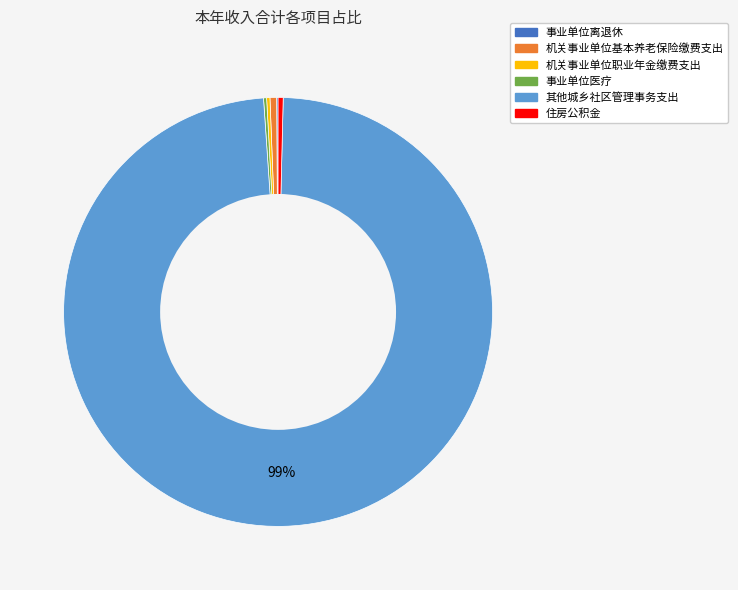

Which category accounts for the majority?

其他城乡社区管理事务支出